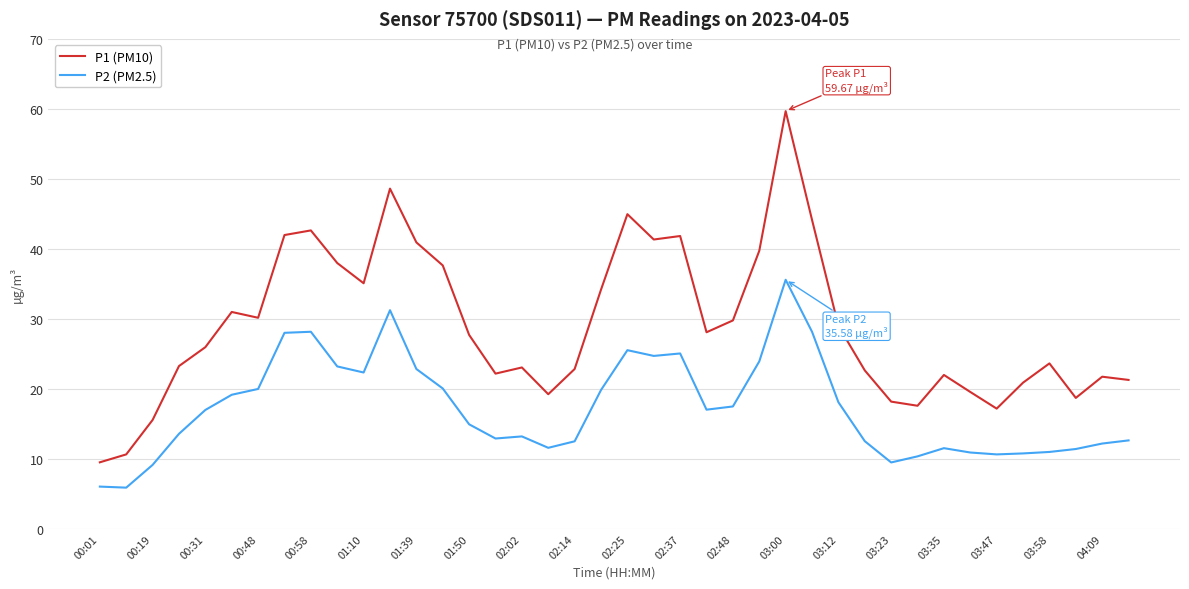

Which series has the largest total across all categories?

P1 (PM10)